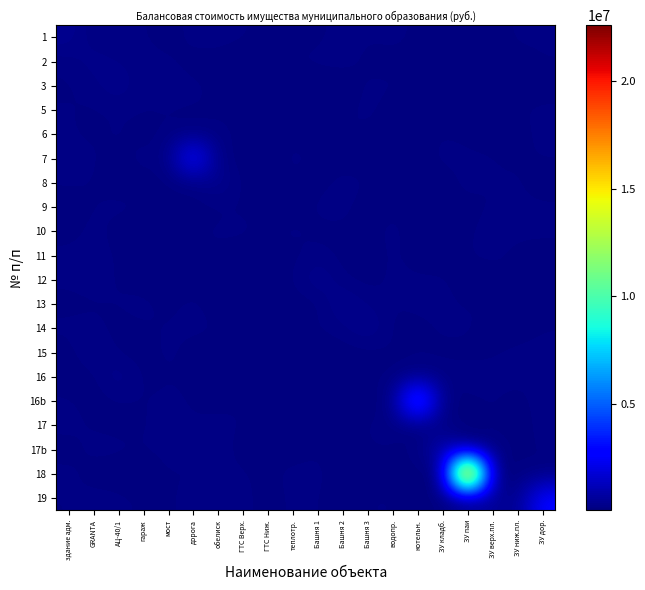

What is the average value of the 16 series?

137247.8